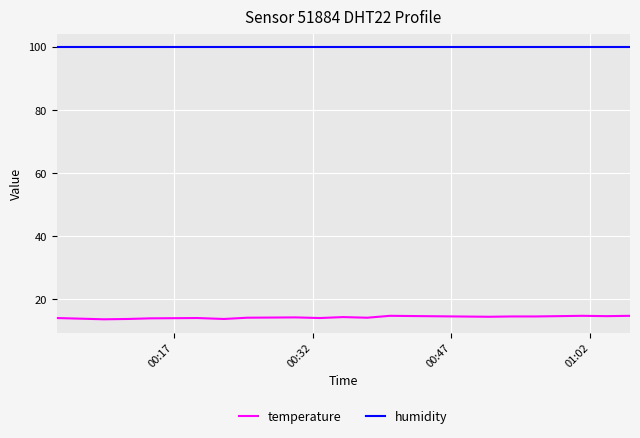

List the series in order of their peak value, highest first.

humidity, temperature